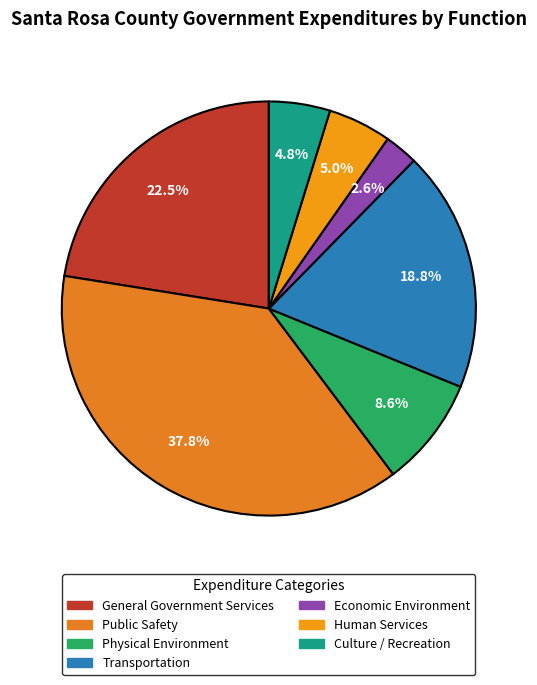

To the nearest percent, what is the difference between the General Government Services and Economic Environment slice percentages?

20%